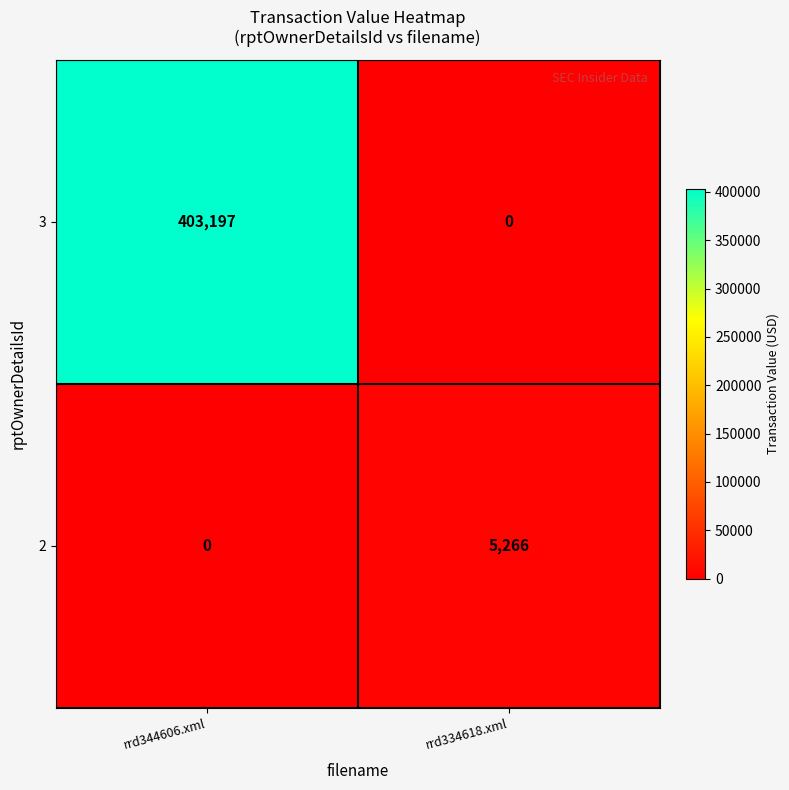

Which category has the lowest value in the 3 series?

rrd334618.xml